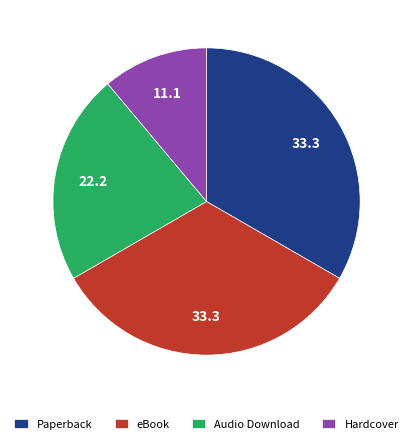

Do Hardcover and eBook together represent more than half of the pie?

No